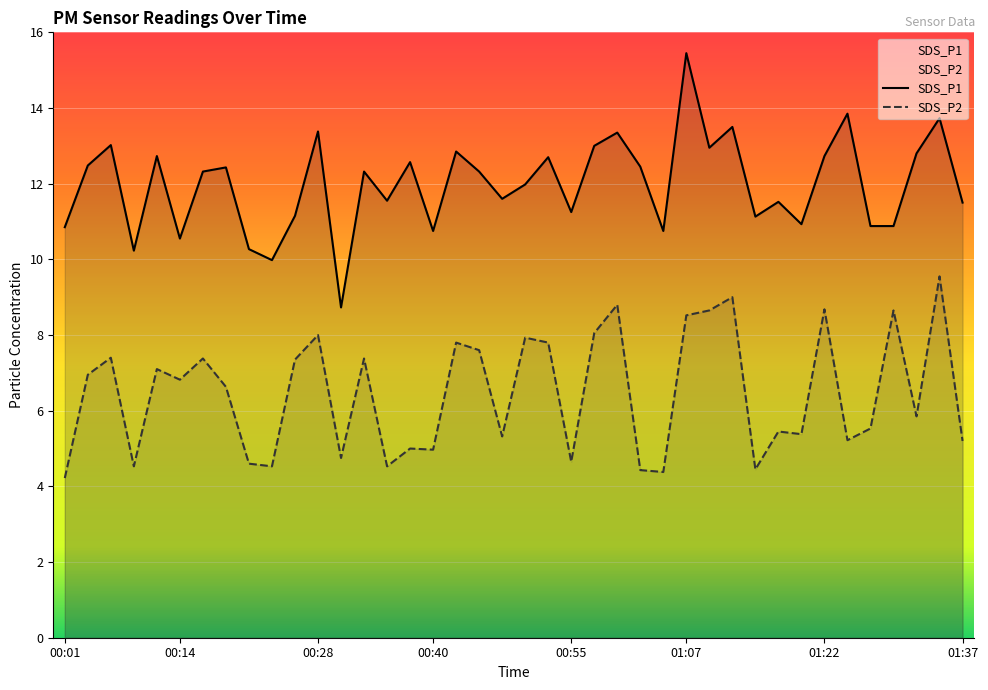

What is the minimum value shown in the chart?

4.2